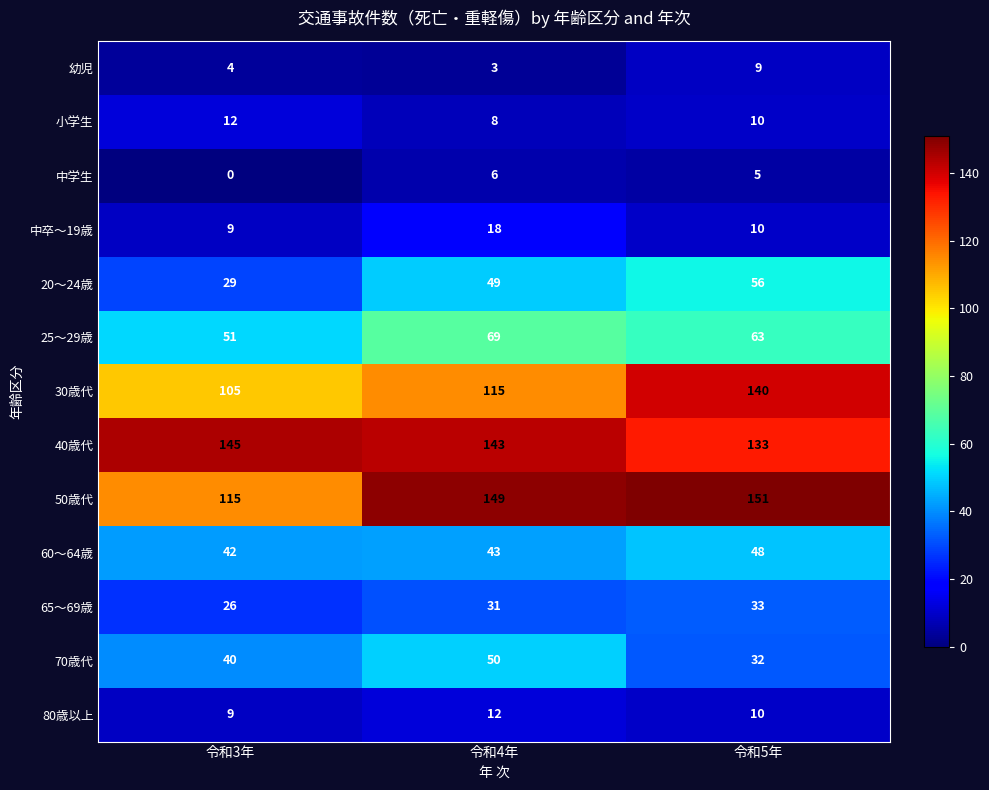

What is the difference between the highest and lowest values at 令和5年?

146